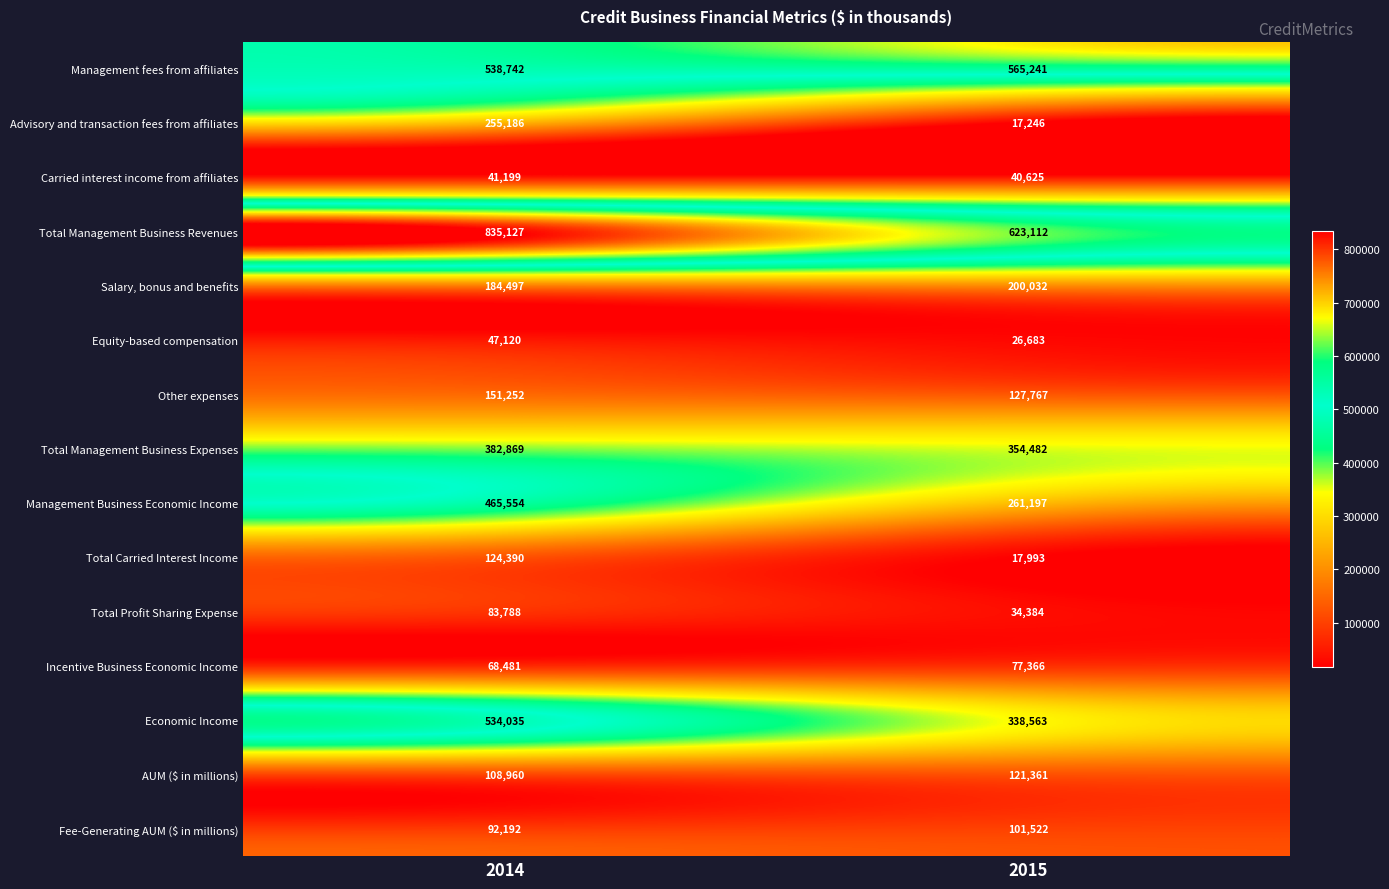

List the series in order of their peak value, highest first.

Total Management Business Revenues, Management fees from affiliates, Economic Income, Management Business Economic Income, Total Management Business Expenses, Advisory and transaction fees from affiliates, Salary, bonus and benefits, Other expenses, Total Carried Interest Income, AUM ($ in millions), Fee-Generating AUM ($ in millions), Total Profit Sharing Expense, Incentive Business Economic Income, Equity-based compensation, Carried interest income from affiliates